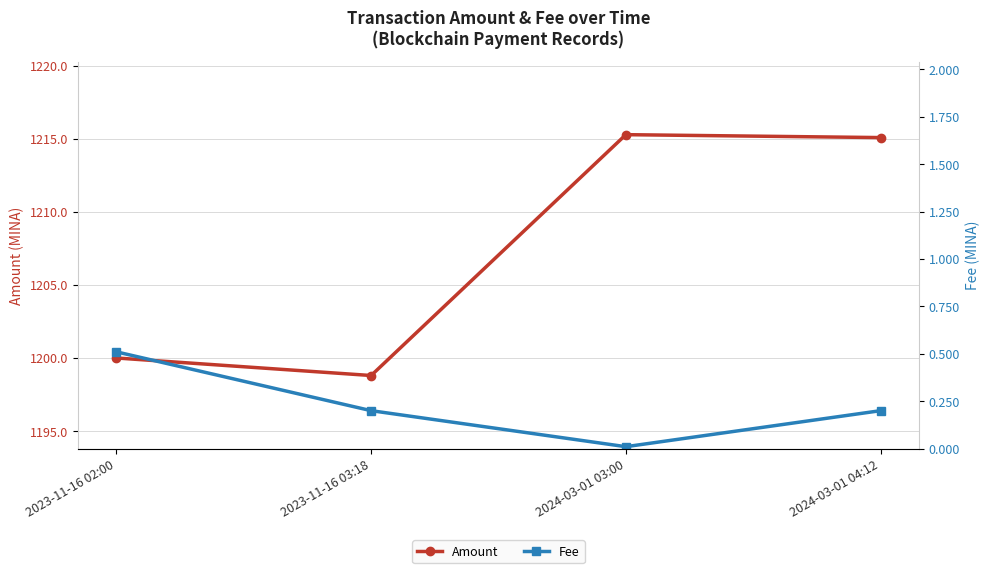

What is the label of the 3rd point from the left?

2024-03-01 03:00